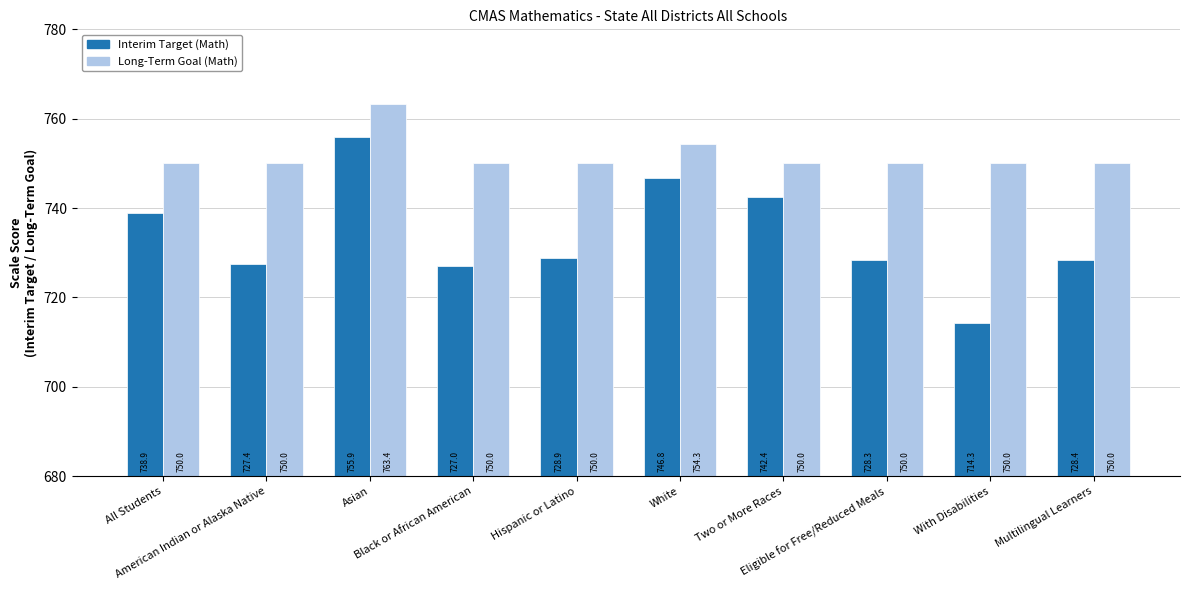

What is the label of the 4th bar from the left?

Black or African American